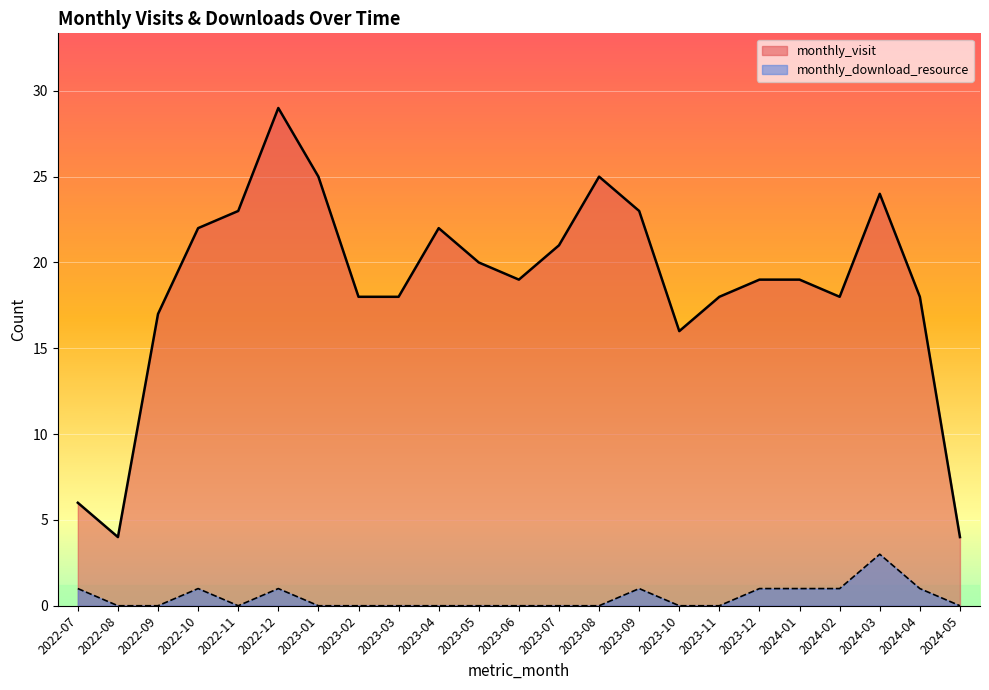

Rank the series by their maximum value, from lowest to highest.

monthly_download_resource, monthly_visit